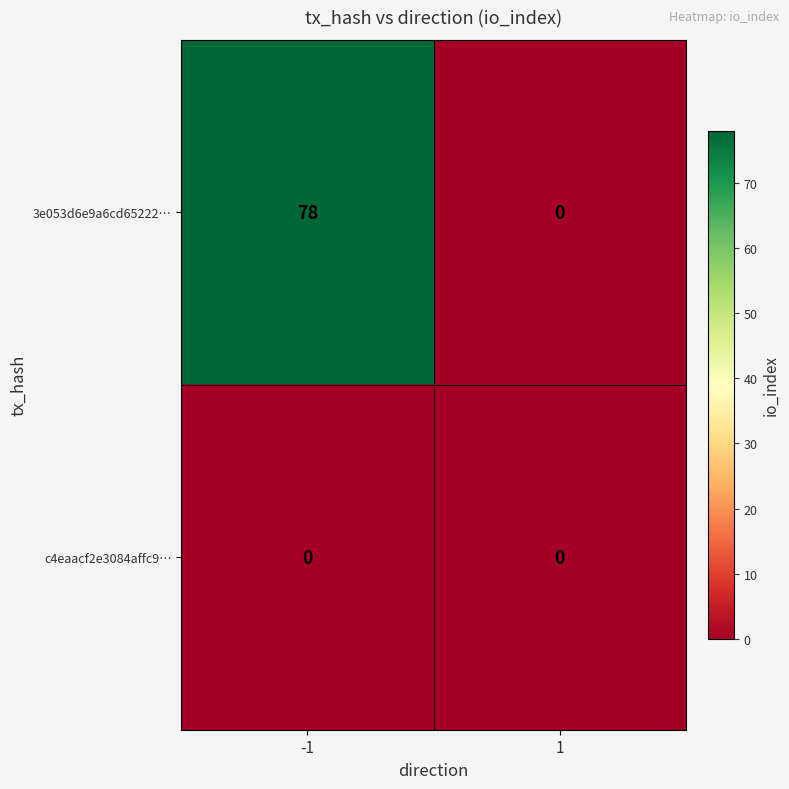

Which series has the largest range (max minus min)?

3e053d6e9a6cd65222…